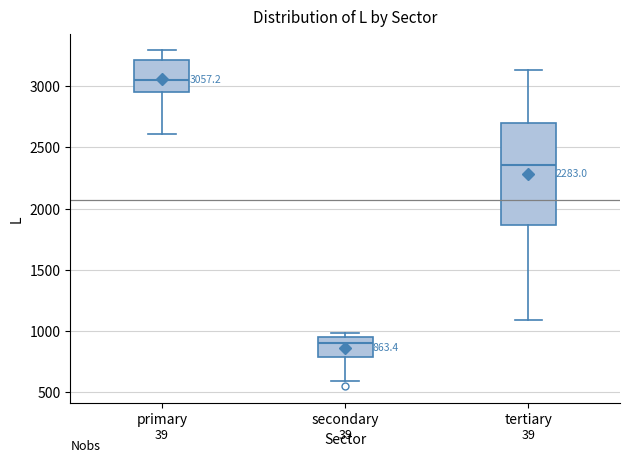

Which box has the lowest median line?

secondary